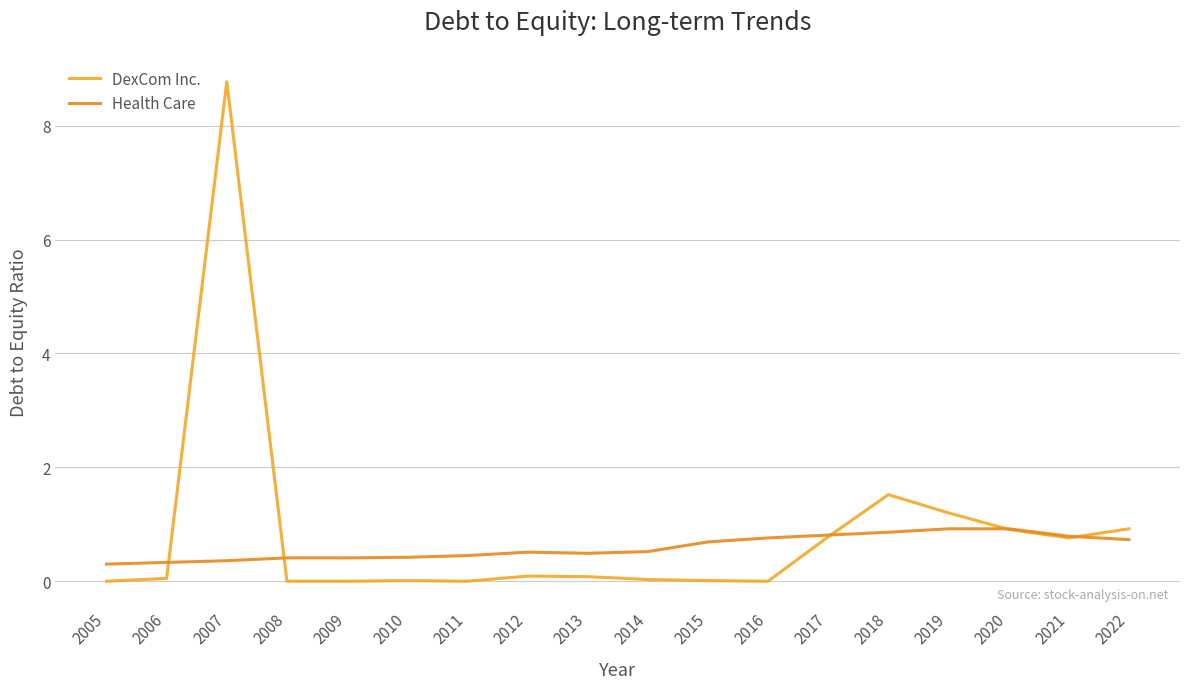

What is the value of the DexCom Inc. point at the 16th from the left?

0.9